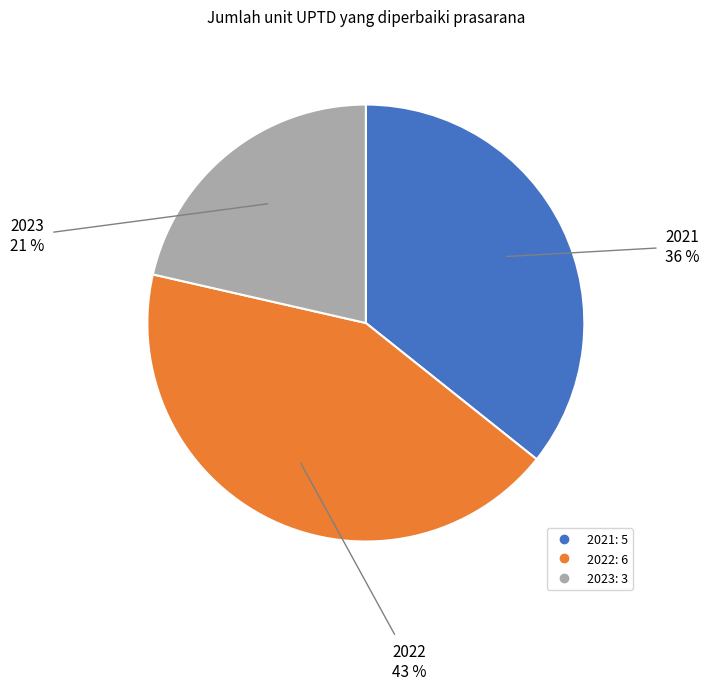

To the nearest percent, what is the combined percentage of 2022 and 2023?

64%